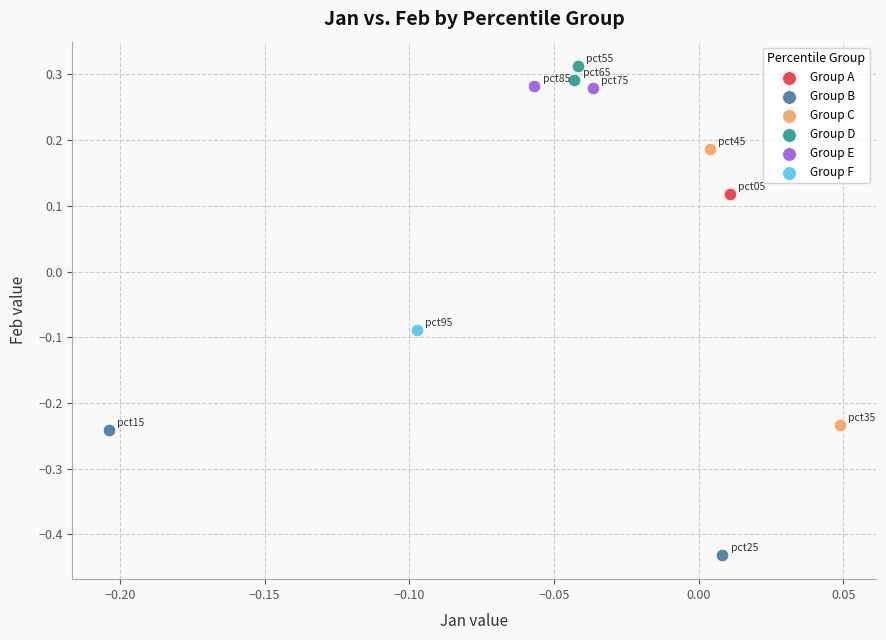

What are all the series names shown in the legend?

Group A, Group B, Group C, Group D, Group E, Group F